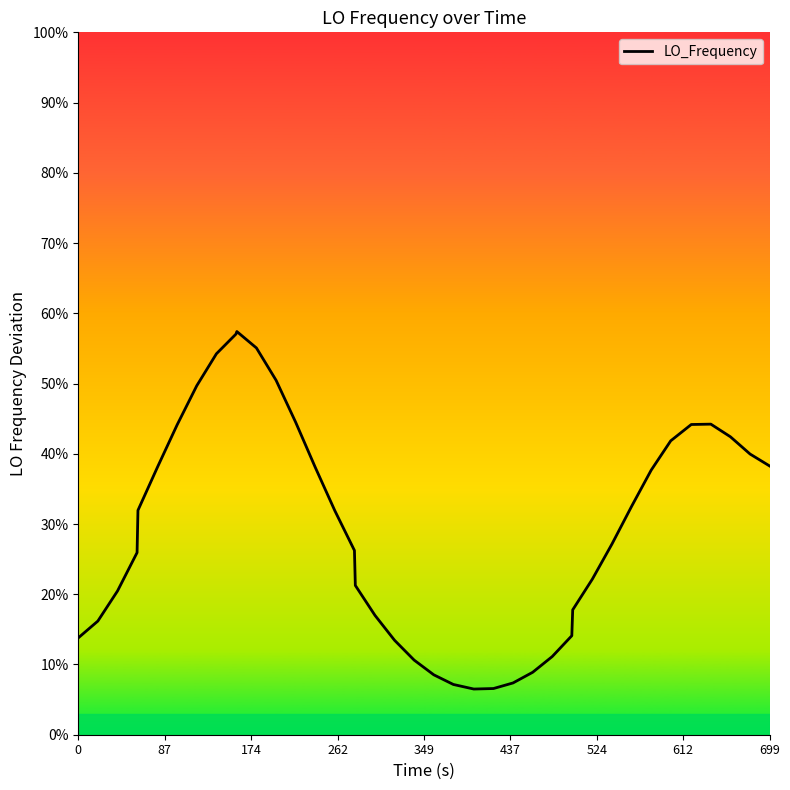

How many values exceed 31?

20